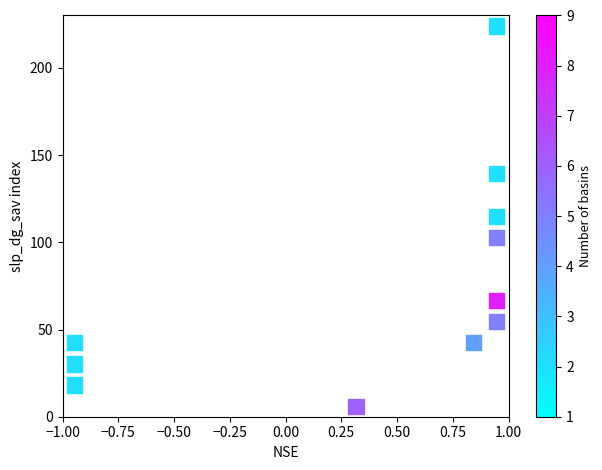

What is the range of Y values (max minus min)?

217.9